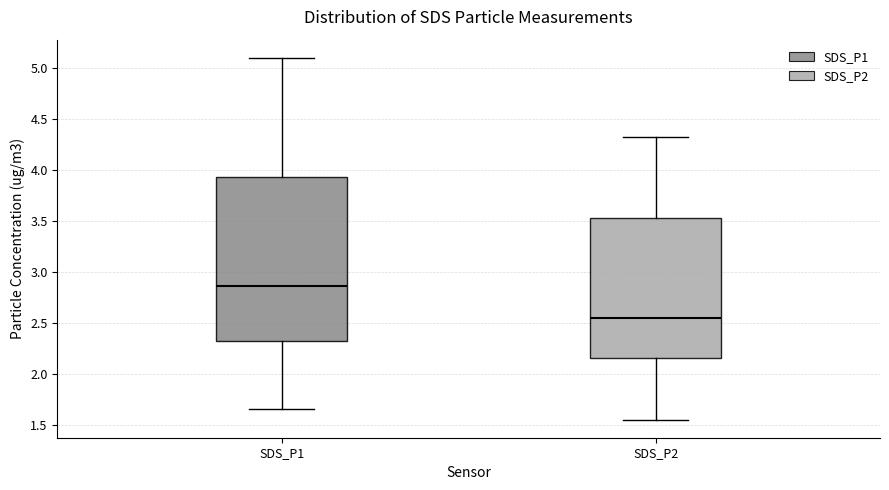

Where is the upper edge of the box for SDS_P2 on the y-axis? The values are not printed on the chart, so give them approximately, as read against the axis.

3.55